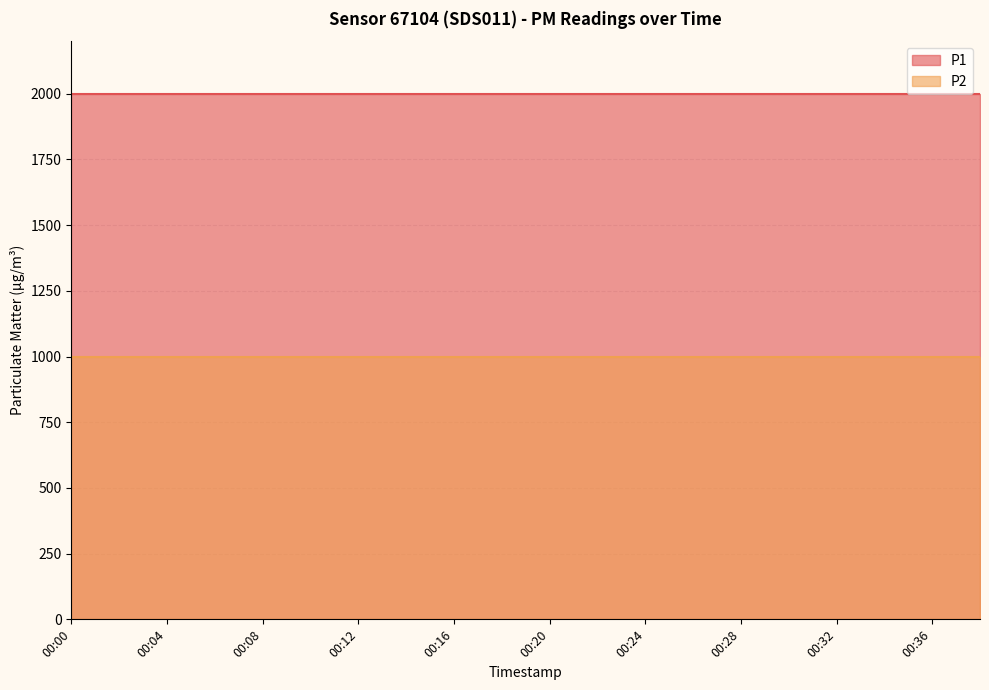

How many lines are shown in the chart?

2